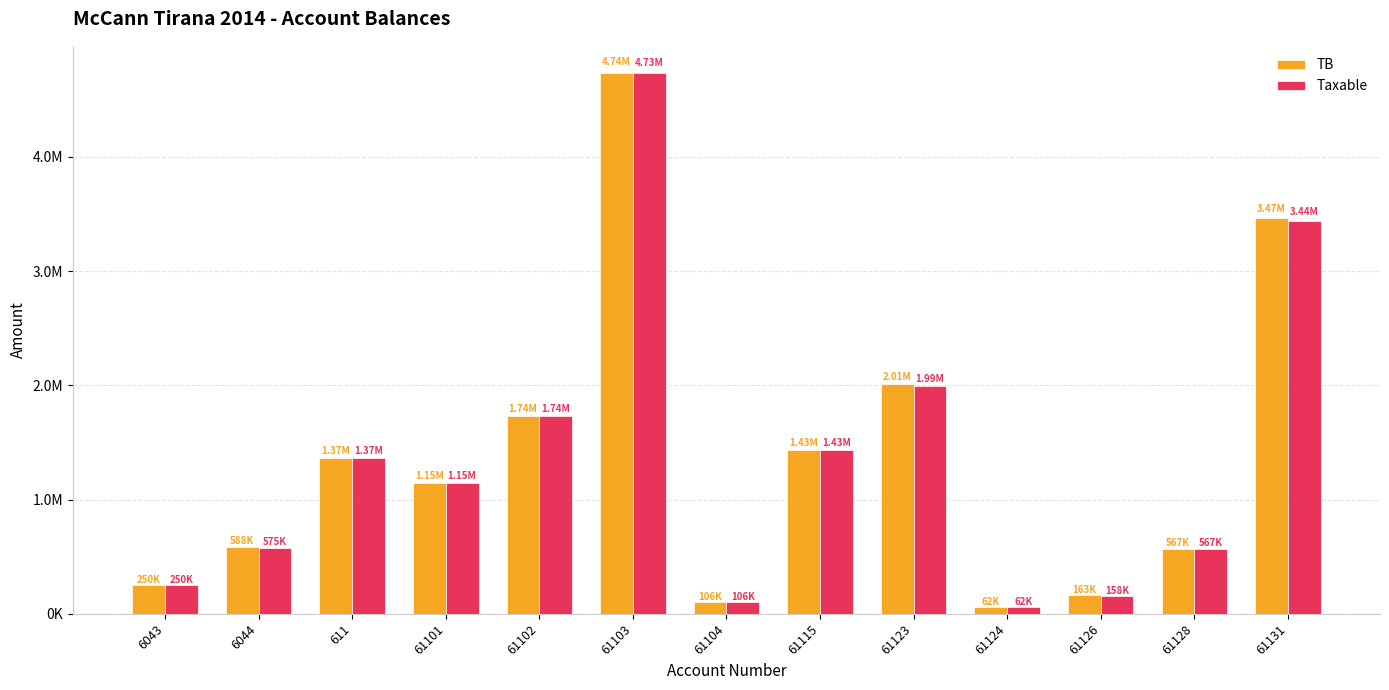

What are all the series names shown in the legend?

TB, Taxable